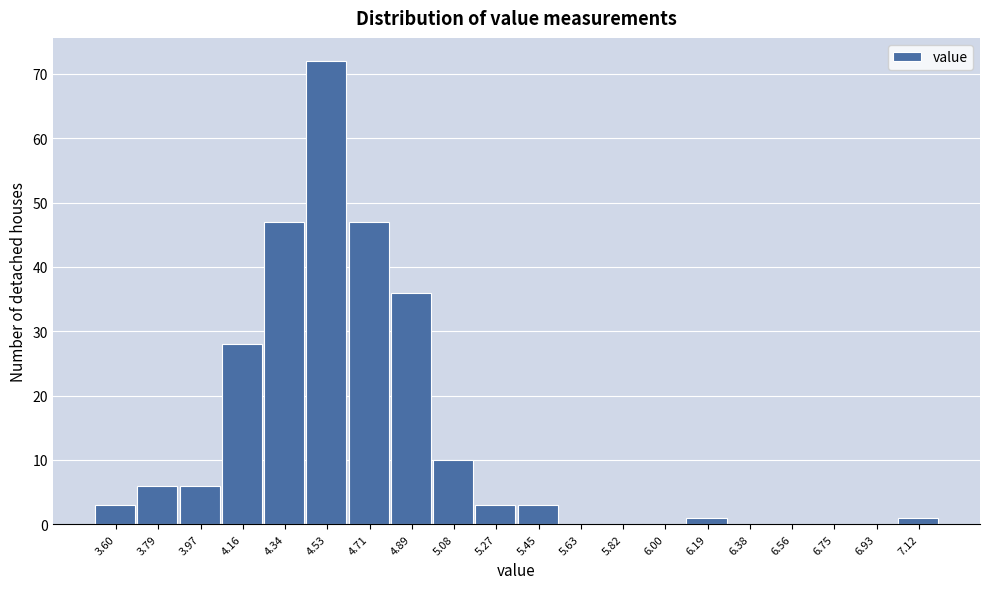

Reading left to right, list all the values displayed in this chart.

3.60=3	3.79=6	3.97=6	4.16=28	4.34=47	4.53=72	4.71=47	4.89=36	5.08=10	5.27=3	5.45=3	5.63=0	5.82=0	6.00=0	6.19=1	6.38=0	6.56=0	6.75=0	6.93=0	7.12=1